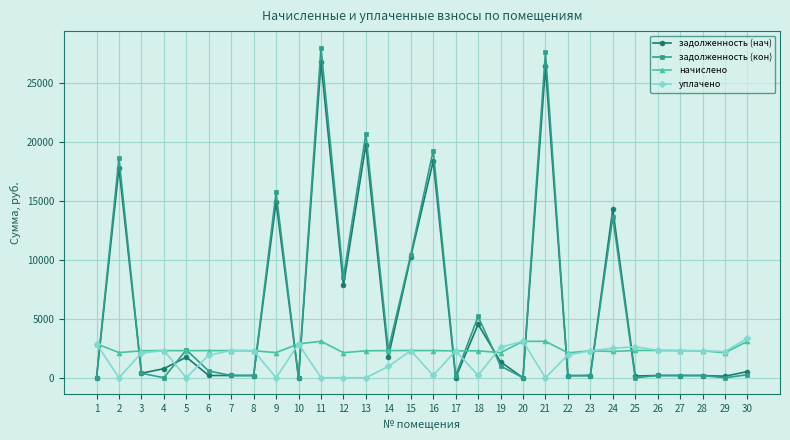

What is the sum of all задолженность (кон) values?

176443.7